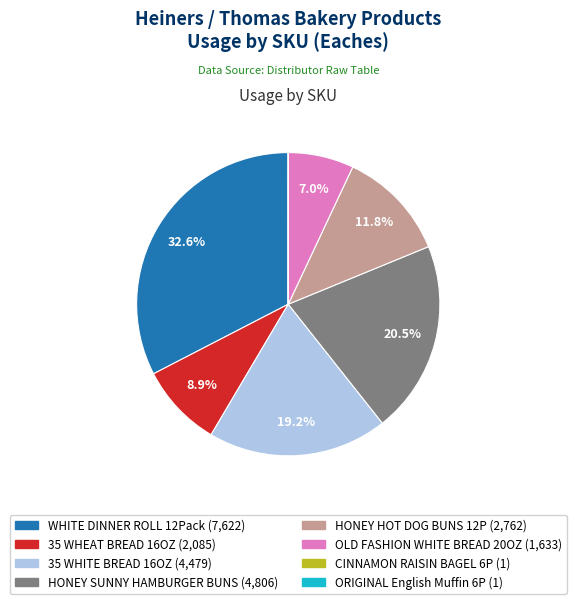

Which has a higher value, 35 WHEAT BREAD 16OZ or OLD FASHION WHITE BREAD 20OZ?

35 WHEAT BREAD 16OZ